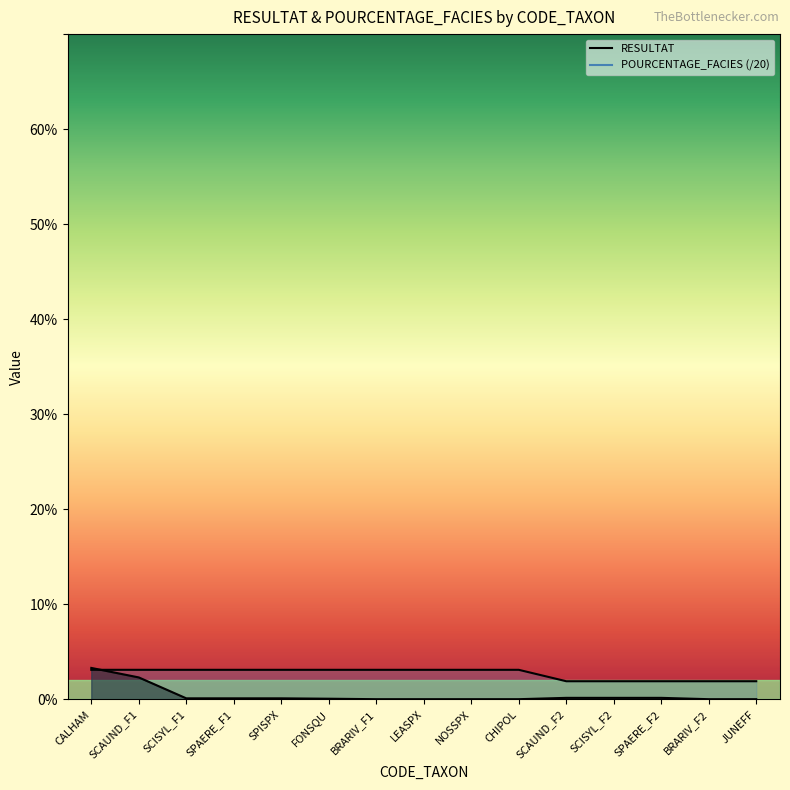

Where does the POURCENTAGE_FACIES series first go above 3?

CALHAM